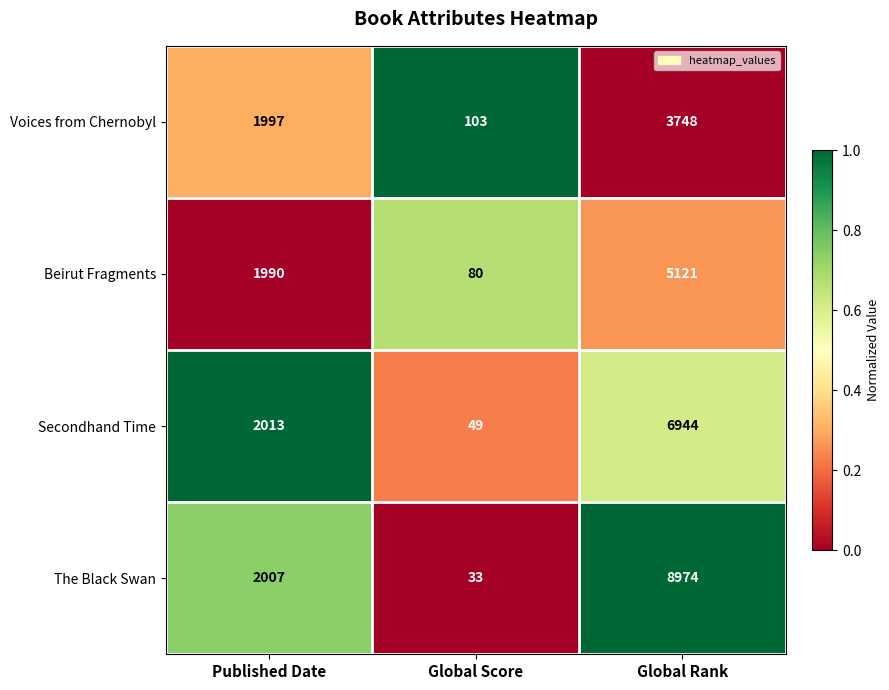

What is the average value of the Secondhand Time series?

3002